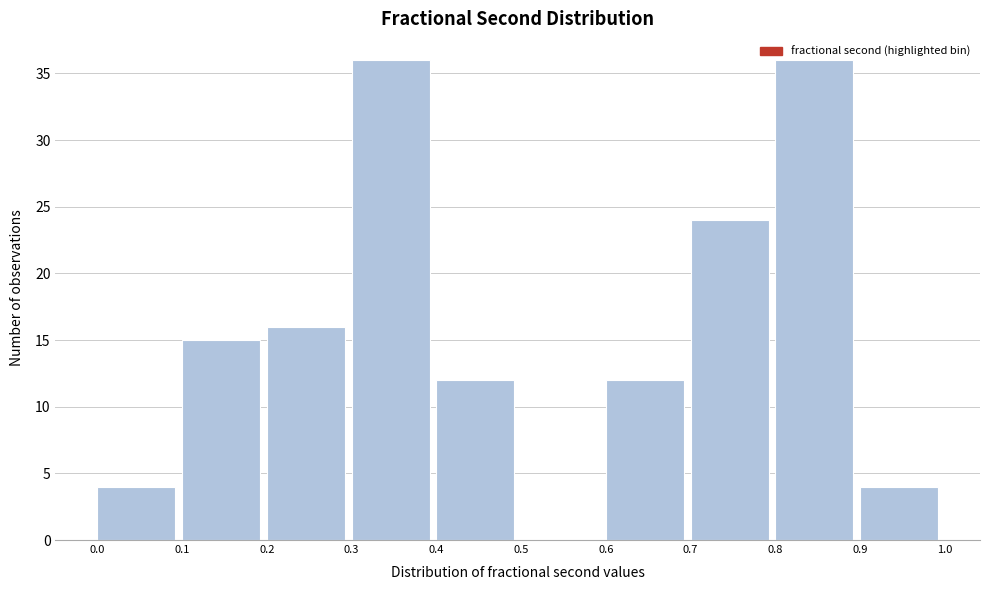

Reading left to right, list every bar in this chart as the range it spans on the x-axis followed by its height. The values are not printed on the chart, so give them approximately, as read against the axis.

0.0 to 0.1: 4
0.1 to 0.2: 15
0.2 to 0.3: 16
0.3 to 0.4: 36
0.4 to 0.5: 12
0.5 to 0.6: 0
0.6 to 0.7: 12
0.7 to 0.8: 24
0.8 to 0.9: 36
0.9 to 1.0: 4